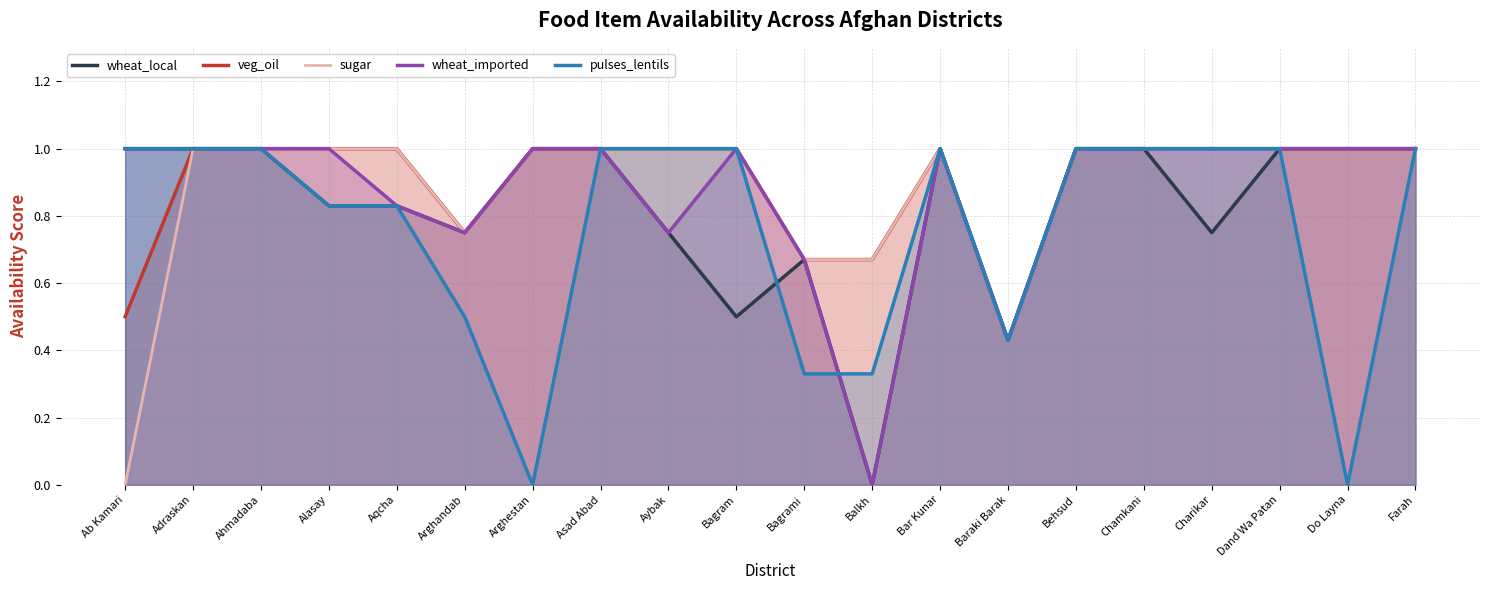

List the labels in order of pulses_lentils value, largest first.

Ab Kamari, Adraskan, Ahmadaba, Asad Abad, Aybak, Bagram, Bar Kunar, Behsud, Chamkani, Charikar, Dand Wa Patan, Farah, Alasay, Aqcha, Arghandab, Baraki Barak, Bagrami, Balkh, Arghestan, Do Layna